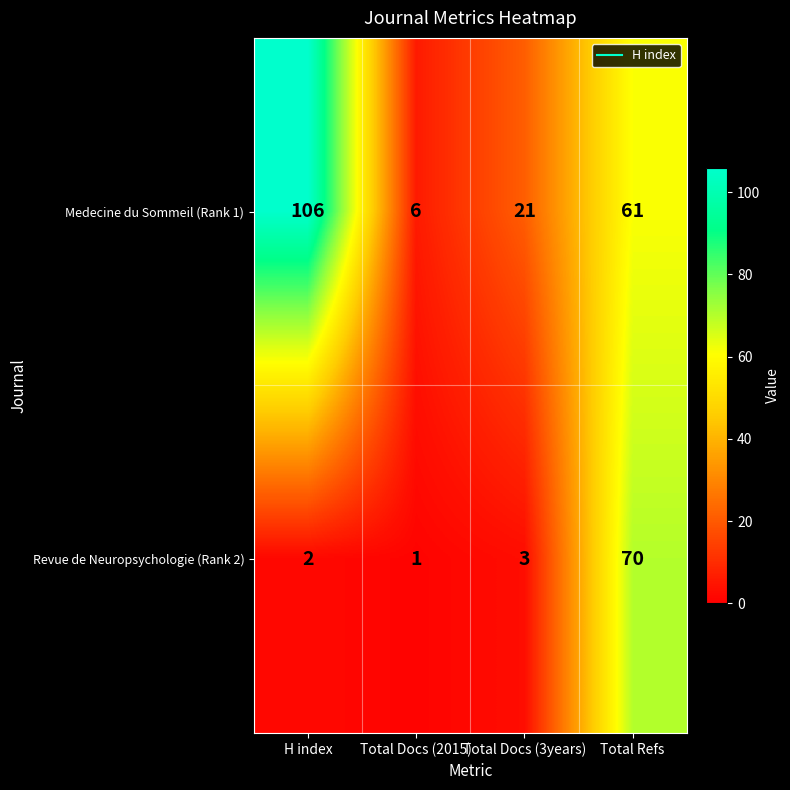

Where is Medecine du Sommeil (Rank 1) nearest to the value 56?

Total Refs